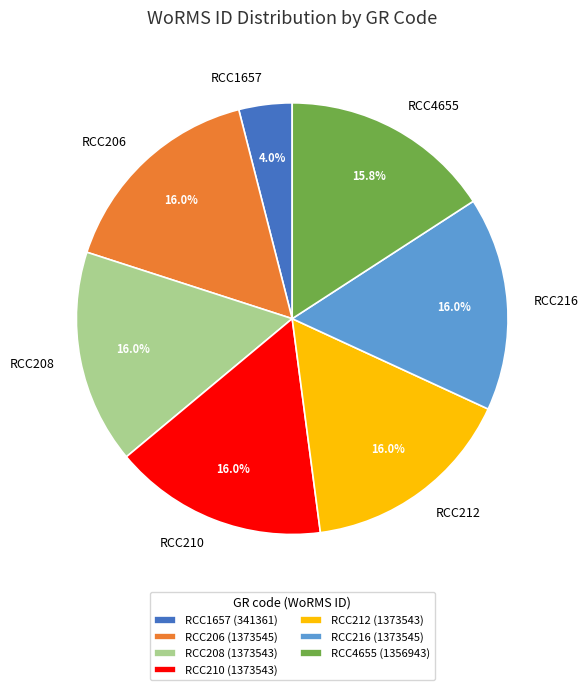

What is the smallest slice in the pie chart?

RCC1657